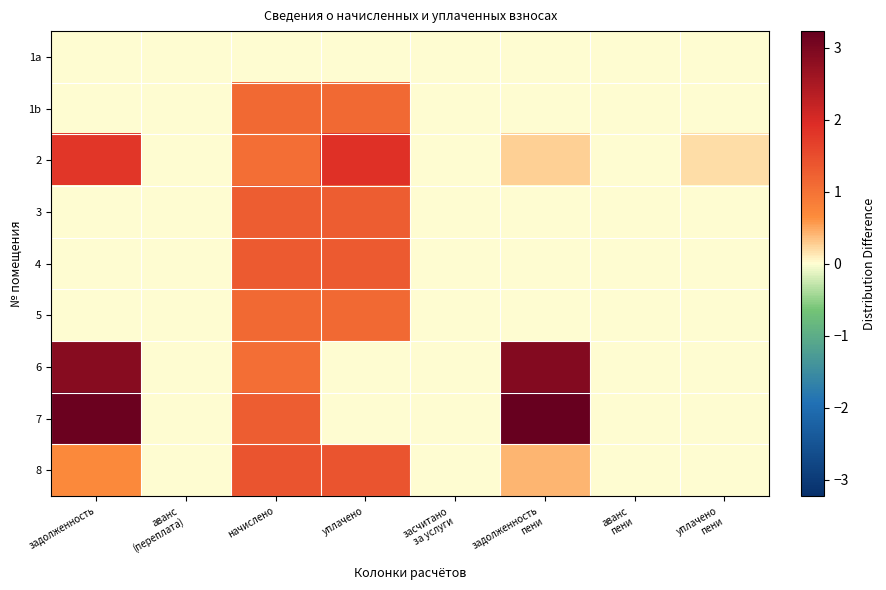

Rank the series at задолженность пени from highest to lowest value.

7, 6, 8, 2, 1a, 1b, 3, 4, 5